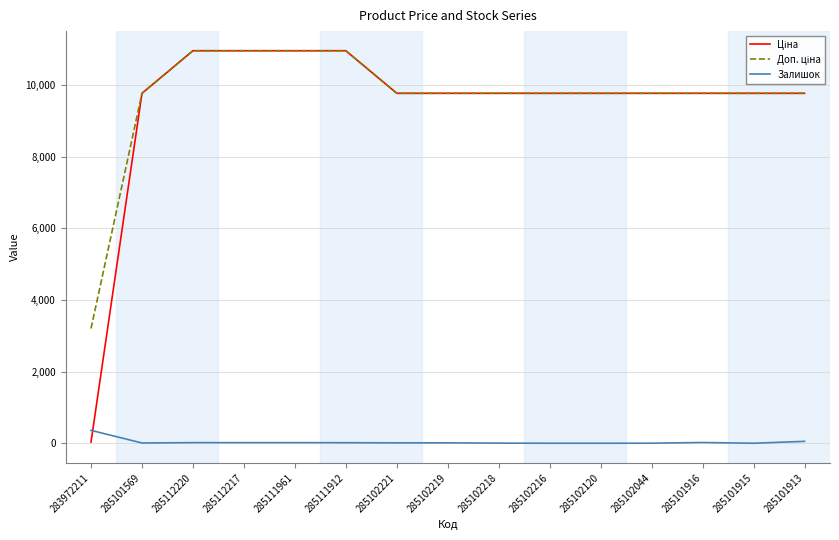

What is the maximum value shown in the chart?

10964.4